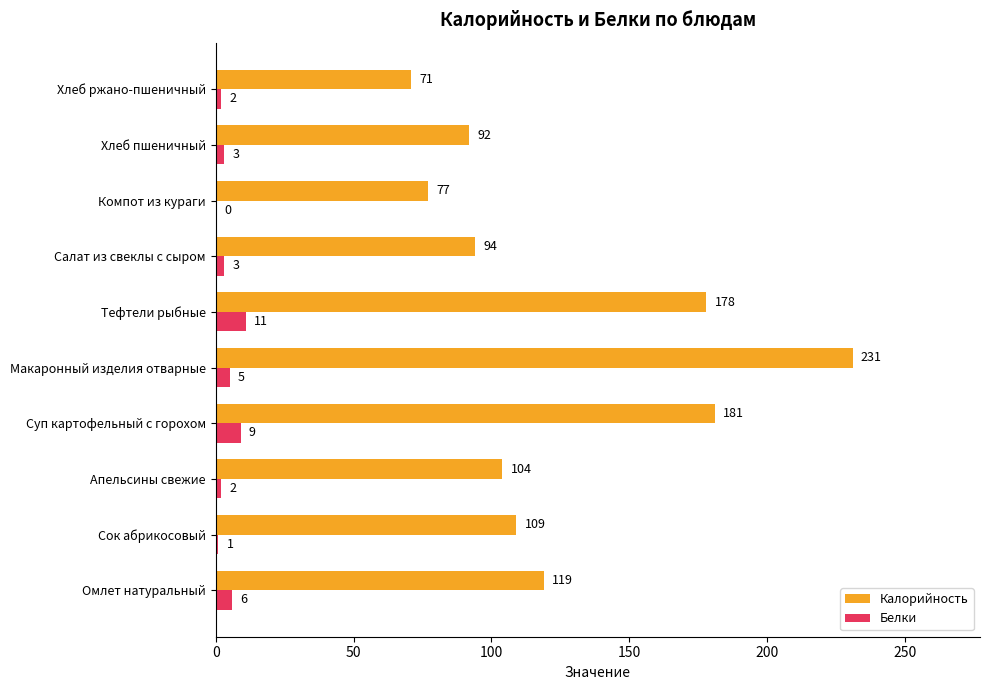

Where is Белки nearest to the value 5?

Макаронный изделия отварные